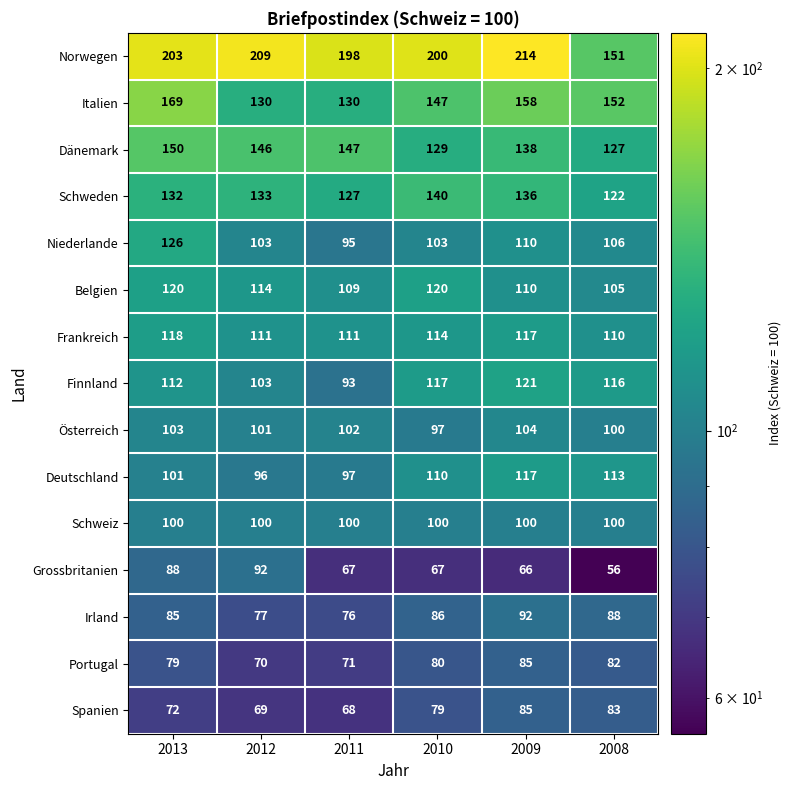

What is the sum of the Belgien values at 2013 and 2010?

240